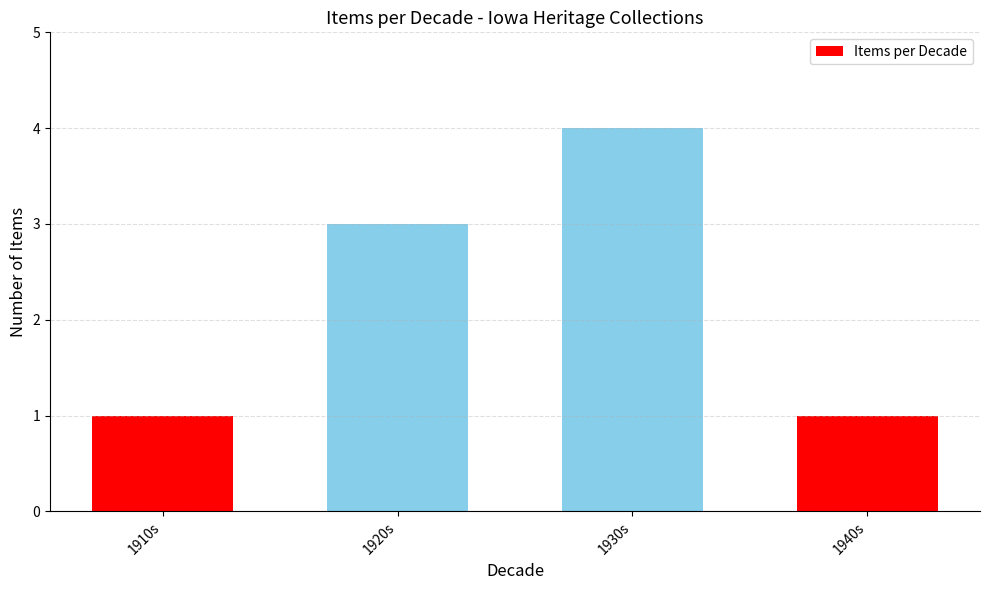

What is the value of the 3rd bar from the left?

4